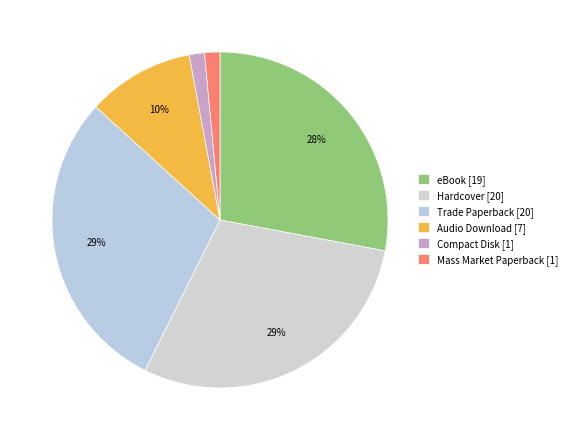

What is the ratio of the value at Mass Market Paperback to the value at eBook?

0.1